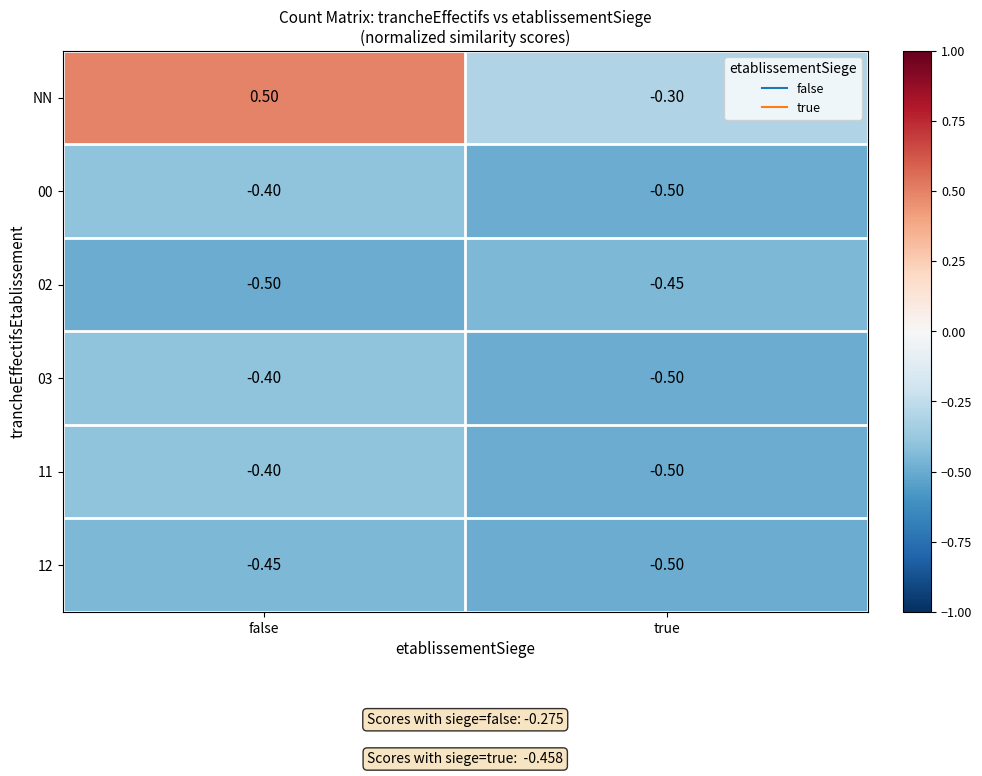

At which category is the sum across all series the highest?

false